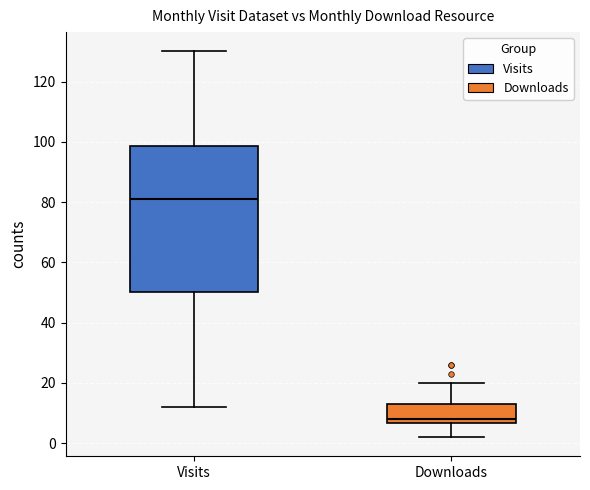

Reading left to right, read every box against the y-axis: the position of its median line, the range the box covers, and the ends of its whiskers. The values are not printed on the chart, so give them approximately, as read against the axis.

Visits: median 82, box 50 to 98, whiskers 12 to 130
Downloads: median 8, box 6 to 14, whiskers 2 to 20